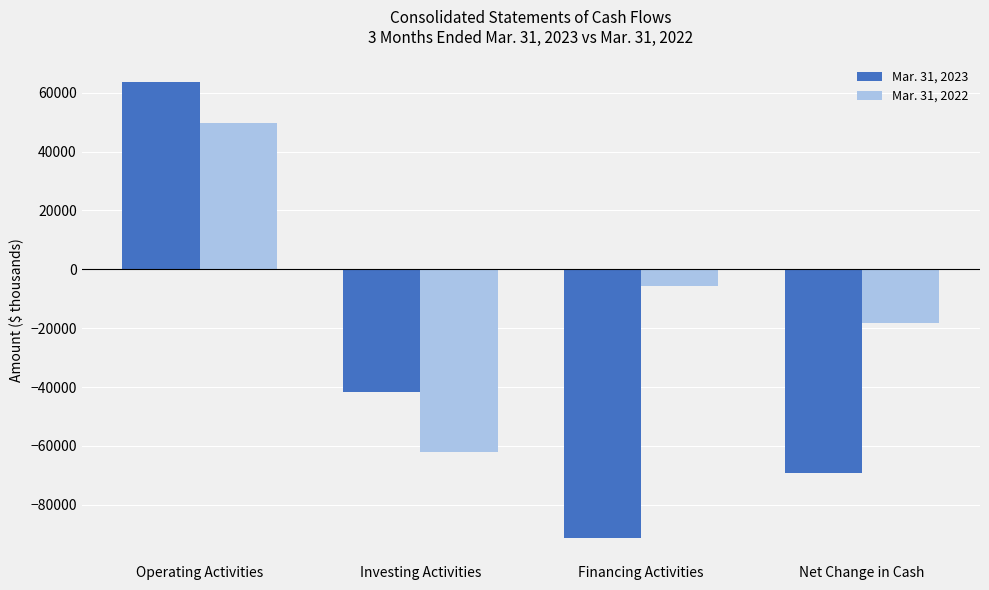

How many data points does each series have?

4